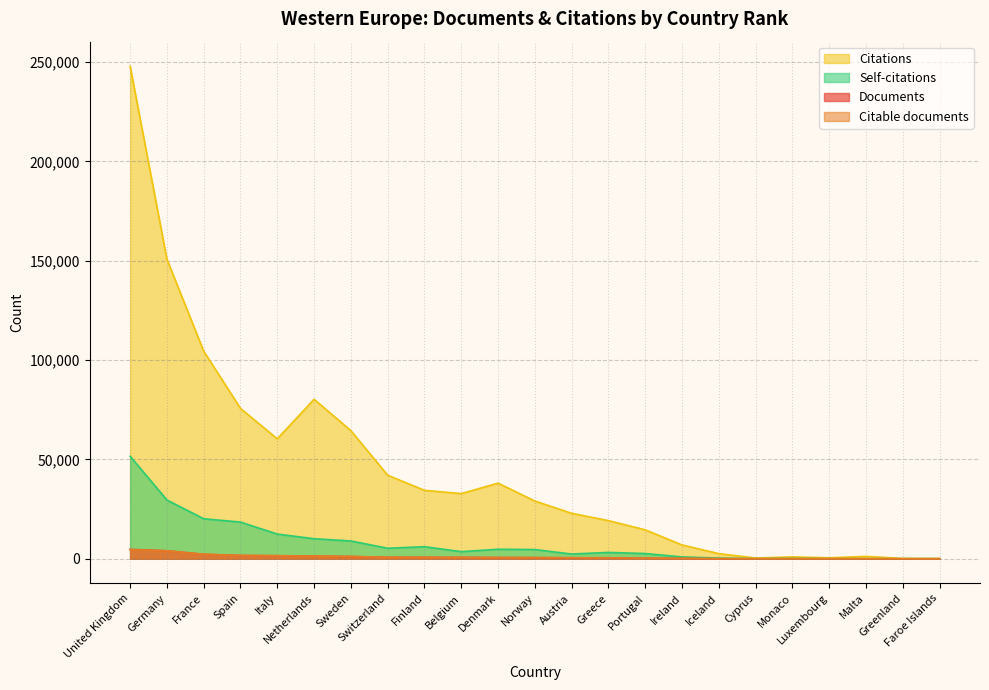

After their last crossing, which series has the higher values: Documents or Self-citations?

Self-citations